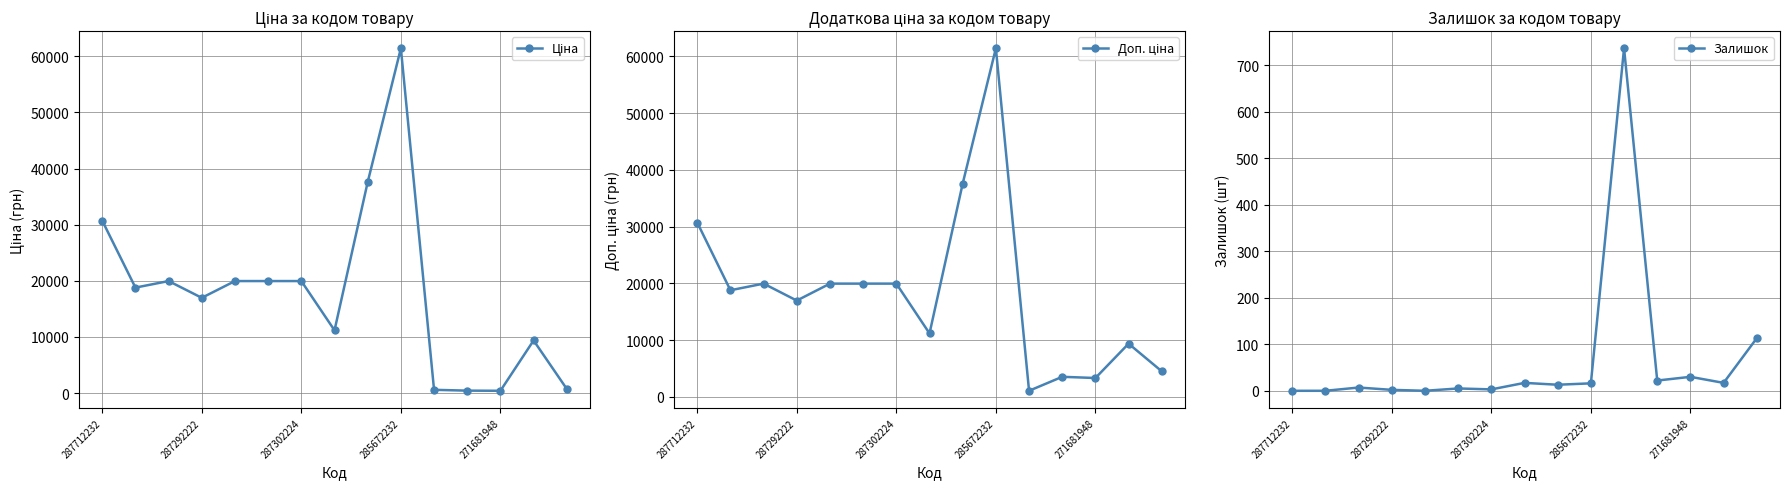

Where is Доп. ціна nearest to the value 31257?

287712232